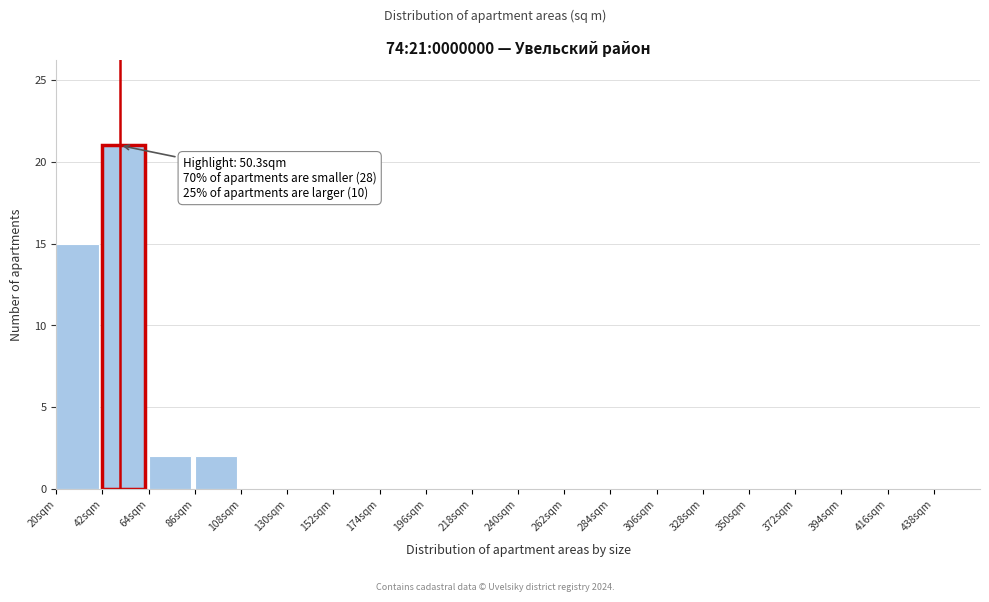

Over which range of the x-axis is the bar tallest?

42 to 64